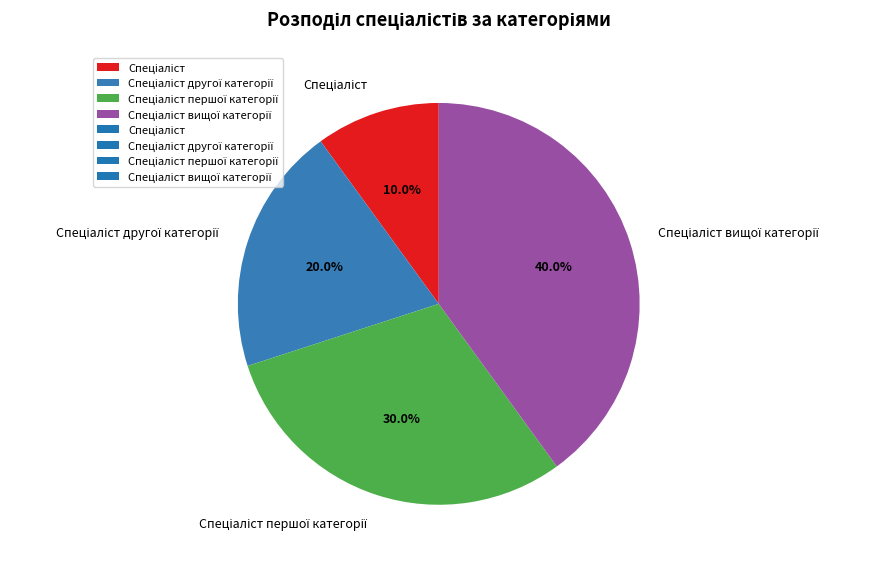

How many segments does this pie chart have?

4